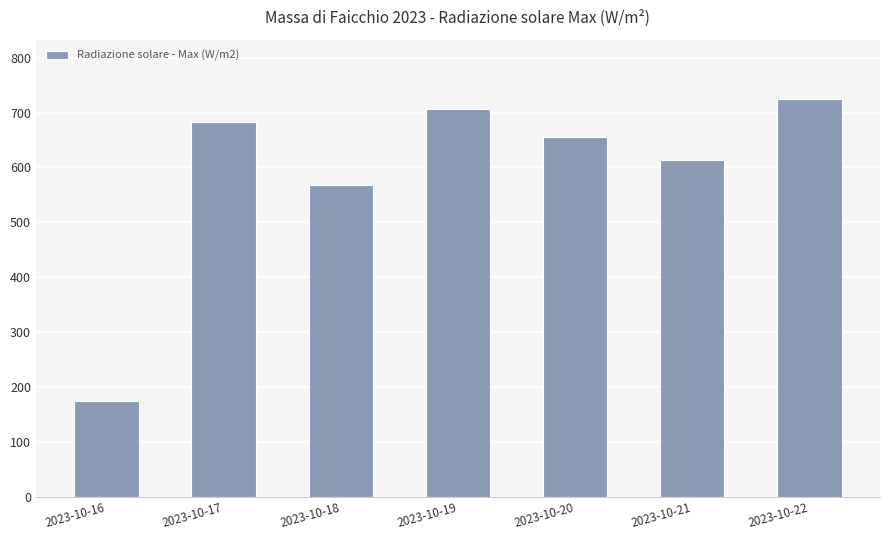

What value does the data have at 2023-10-17?

683.2